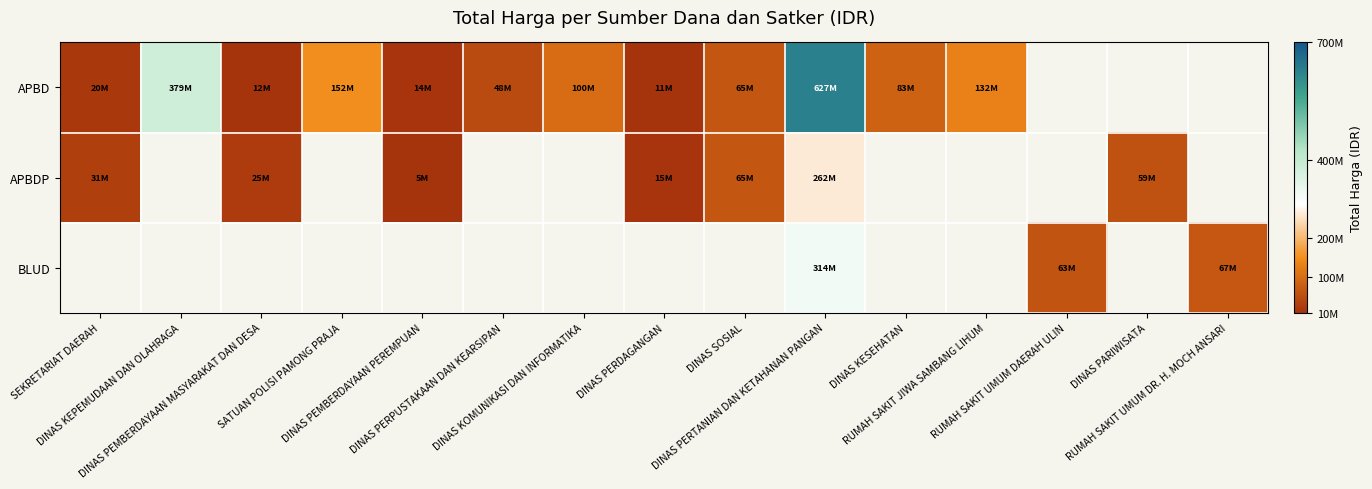

What is the greatest value displayed?

627319780.0